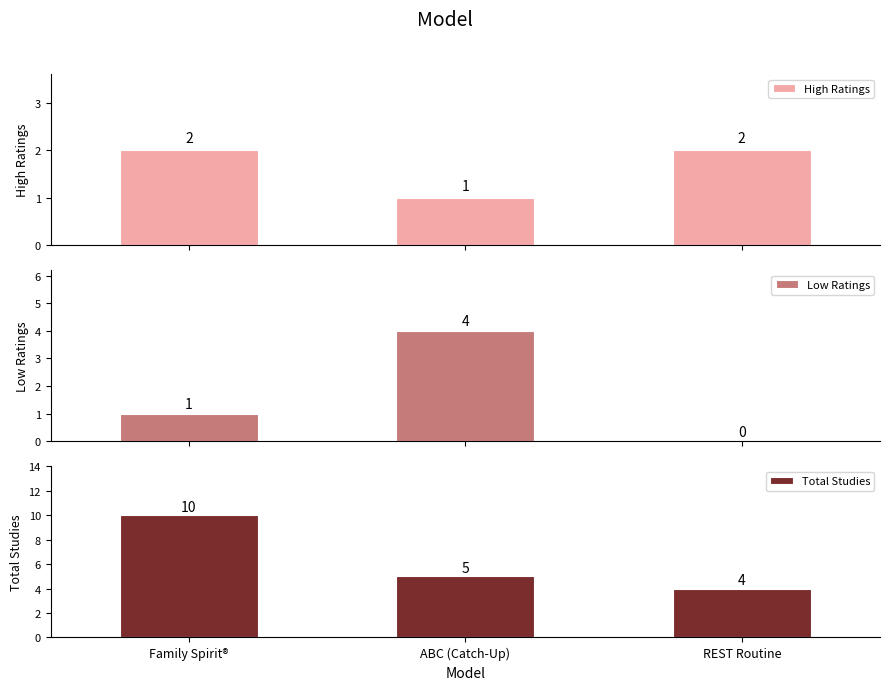

At which category does the chart reach its minimum across all series?

REST Routine